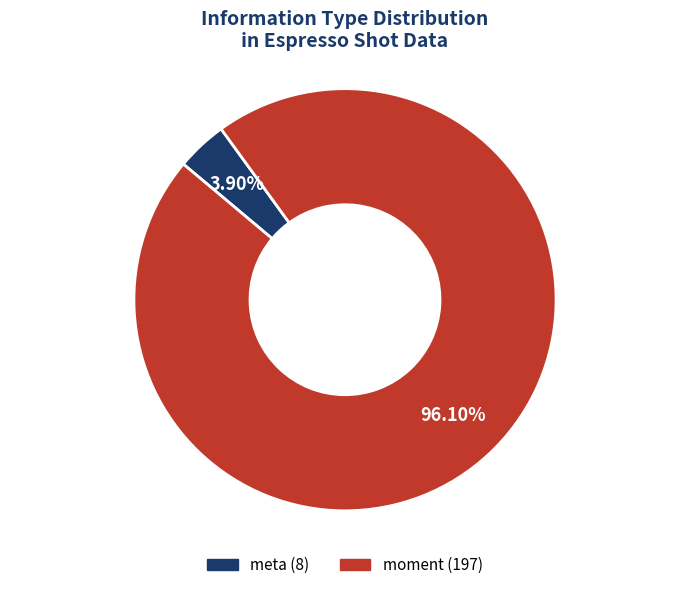

What percentage is NOT represented by meta?

96.1%